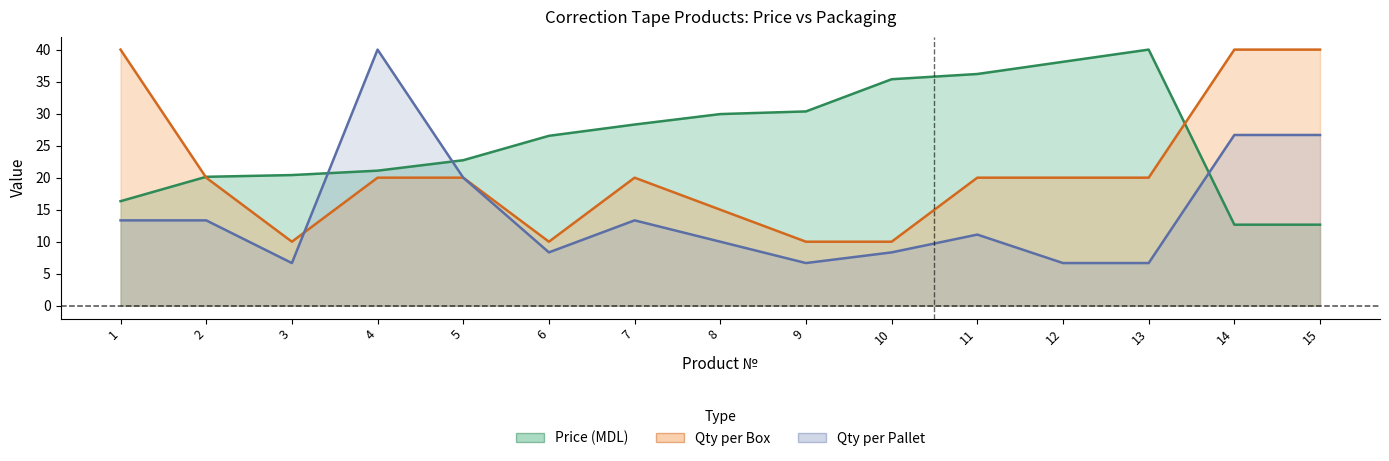

Between 5 and 7, which is larger?

7